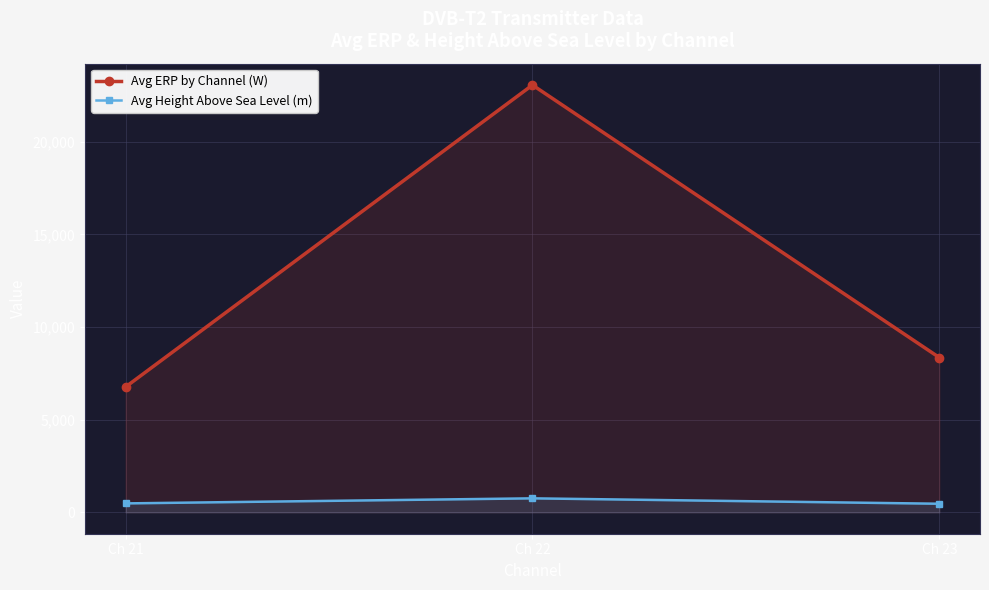

At which category is the sum across all series the highest?

Ch 22